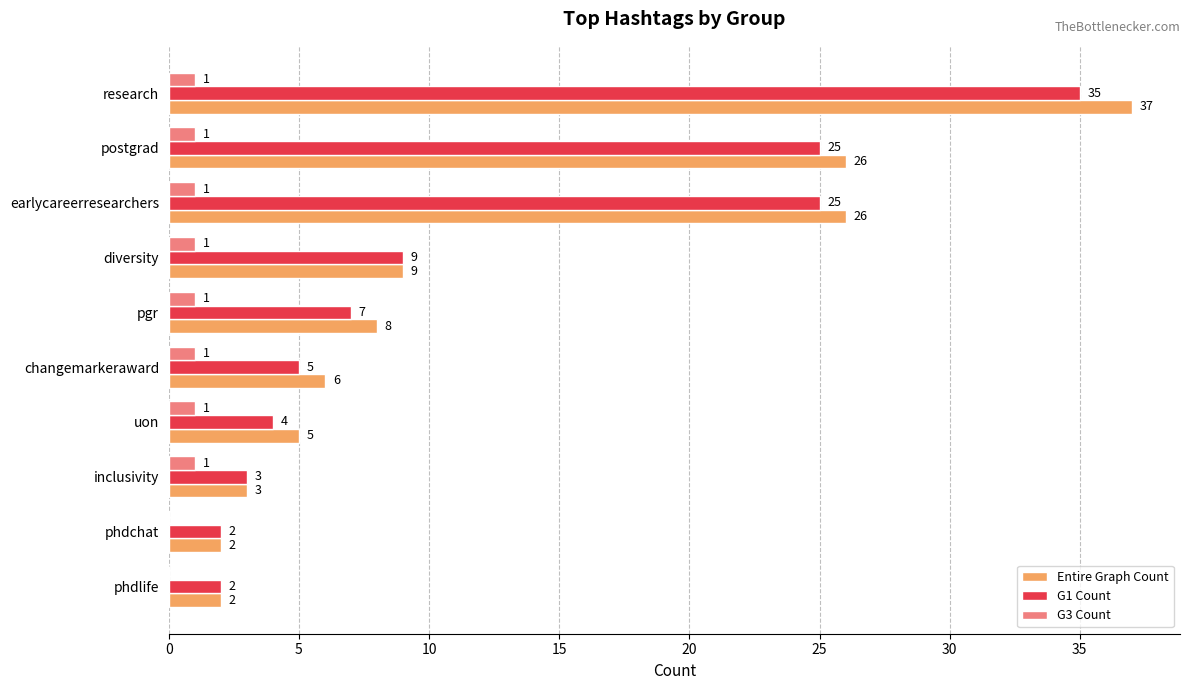

Between research and inclusivity, which series saw the biggest shift?

Entire Graph Count